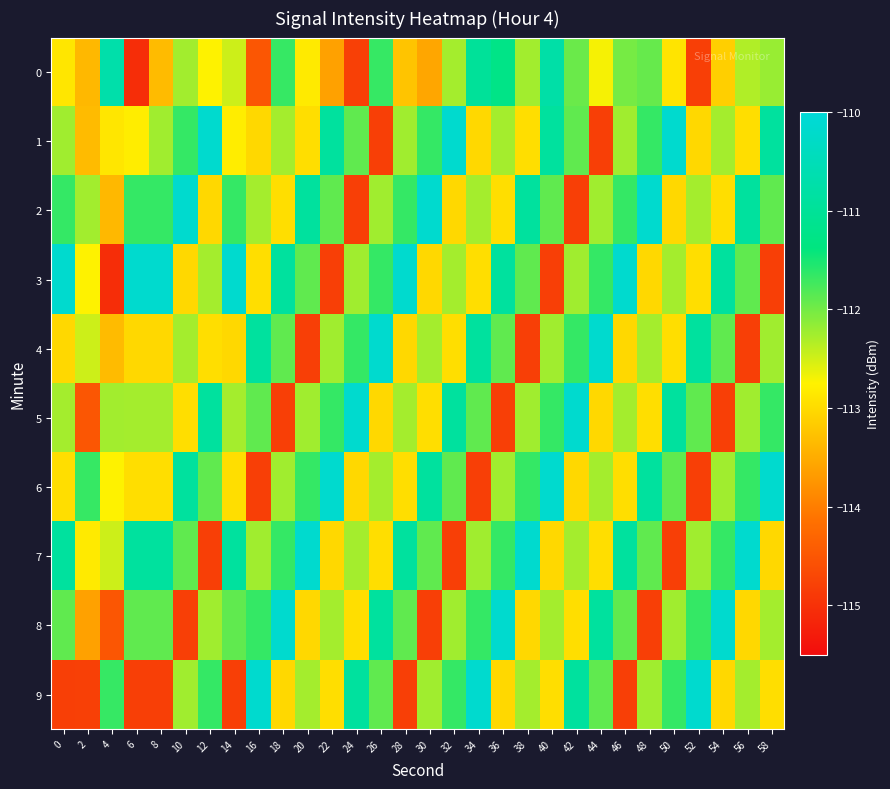

Reading left to right, extract all data points from this chart.

0: 0=-112.9	2=-113.4	4=-110.7	6=-115.1	8=-113.3	10=-112.3	12=-112.7	14=-112.5	16=-114.5	18=-111.7	20=-112.8	22=-113.6	24=-114.8	26=-111.7	28=-113.2	30=-113.6	32=-112.3	34=-111.0	36=-111.3	38=-112.3	40=-110.8	42=-111.9	44=-112.7	46=-112.0	48=-111.9	50=-112.9	52=-114.8	54=-113.1	56=-112.3	58=-112.2
1: 0=-112.2	2=-113.3	4=-112.9	6=-112.8	8=-112.2	10=-111.7	12=-110.2	14=-112.8	16=-113.0	18=-112.3	20=-113.0	22=-110.9	24=-111.9	26=-114.8	28=-112.2	30=-111.7	32=-110.2	34=-113.0	36=-112.3	38=-113.0	40=-110.9	42=-111.9	44=-114.8	46=-112.2	48=-111.7	50=-110.2	52=-113.0	54=-112.3	56=-113.0	58=-110.9
2: 0=-111.7	2=-112.3	4=-113.4	6=-111.7	8=-111.7	10=-110.2	12=-113.0	14=-111.7	16=-112.3	18=-113.0	20=-110.9	22=-111.9	24=-114.8	26=-112.2	28=-111.7	30=-110.2	32=-113.0	34=-112.3	36=-113.0	38=-110.9	40=-111.9	42=-114.8	44=-112.2	46=-111.7	48=-110.2	50=-113.0	52=-112.3	54=-113.0	56=-110.9	58=-111.9
3: 0=-110.2	2=-112.7	4=-115.1	6=-110.2	8=-110.2	10=-113.0	12=-112.3	14=-110.2	16=-113.0	18=-110.9	20=-111.9	22=-114.8	24=-112.2	26=-111.7	28=-110.2	30=-113.0	32=-112.3	34=-113.0	36=-110.9	38=-111.9	40=-114.8	42=-112.2	44=-111.7	46=-110.2	48=-113.0	50=-112.3	52=-113.0	54=-110.9	56=-111.9	58=-114.8
4: 0=-113.0	2=-112.5	4=-113.3	6=-113.0	8=-113.0	10=-112.3	12=-113.0	14=-113.0	16=-110.9	18=-111.9	20=-114.8	22=-112.2	24=-111.7	26=-110.2	28=-113.0	30=-112.3	32=-113.0	34=-110.9	36=-111.9	38=-114.8	40=-112.2	42=-111.7	44=-110.2	46=-113.0	48=-112.3	50=-113.0	52=-110.9	54=-111.9	56=-114.8	58=-112.2
5: 0=-112.3	2=-114.5	4=-112.3	6=-112.3	8=-112.3	10=-113.0	12=-110.9	14=-112.3	16=-111.9	18=-114.8	20=-112.2	22=-111.7	24=-110.2	26=-113.0	28=-112.3	30=-113.0	32=-110.9	34=-111.9	36=-114.8	38=-112.2	40=-111.7	42=-110.2	44=-113.0	46=-112.3	48=-113.0	50=-110.9	52=-111.9	54=-114.8	56=-112.2	58=-111.7
6: 0=-113.0	2=-111.7	4=-112.7	6=-113.0	8=-113.0	10=-110.9	12=-111.9	14=-113.0	16=-114.8	18=-112.2	20=-111.7	22=-110.2	24=-113.0	26=-112.3	28=-113.0	30=-110.9	32=-111.9	34=-114.8	36=-112.2	38=-111.7	40=-110.2	42=-113.0	44=-112.3	46=-113.0	48=-110.9	50=-111.9	52=-114.8	54=-112.2	56=-111.7	58=-110.2
7: 0=-110.9	2=-112.8	4=-112.5	6=-110.9	8=-110.9	10=-111.9	12=-114.8	14=-110.9	16=-112.2	18=-111.7	20=-110.2	22=-113.0	24=-112.3	26=-113.0	28=-110.9	30=-111.9	32=-114.8	34=-112.2	36=-111.7	38=-110.2	40=-113.0	42=-112.3	44=-113.0	46=-110.9	48=-111.9	50=-114.8	52=-112.2	54=-111.7	56=-110.2	58=-113.0
8: 0=-111.9	2=-113.6	4=-114.5	6=-111.9	8=-111.9	10=-114.8	12=-112.2	14=-111.9	16=-111.7	18=-110.2	20=-113.0	22=-112.3	24=-113.0	26=-110.9	28=-111.9	30=-114.8	32=-112.2	34=-111.7	36=-110.2	38=-113.0	40=-112.3	42=-113.0	44=-110.9	46=-111.9	48=-114.8	50=-112.2	52=-111.7	54=-110.2	56=-113.0	58=-112.3
9: 0=-114.8	2=-114.8	4=-111.7	6=-114.8	8=-114.8	10=-112.2	12=-111.7	14=-114.8	16=-110.2	18=-113.0	20=-112.3	22=-113.0	24=-110.9	26=-111.9	28=-114.8	30=-112.2	32=-111.7	34=-110.2	36=-113.0	38=-112.3	40=-113.0	42=-110.9	44=-111.9	46=-114.8	48=-112.2	50=-111.7	52=-110.2	54=-113.0	56=-112.3	58=-113.0